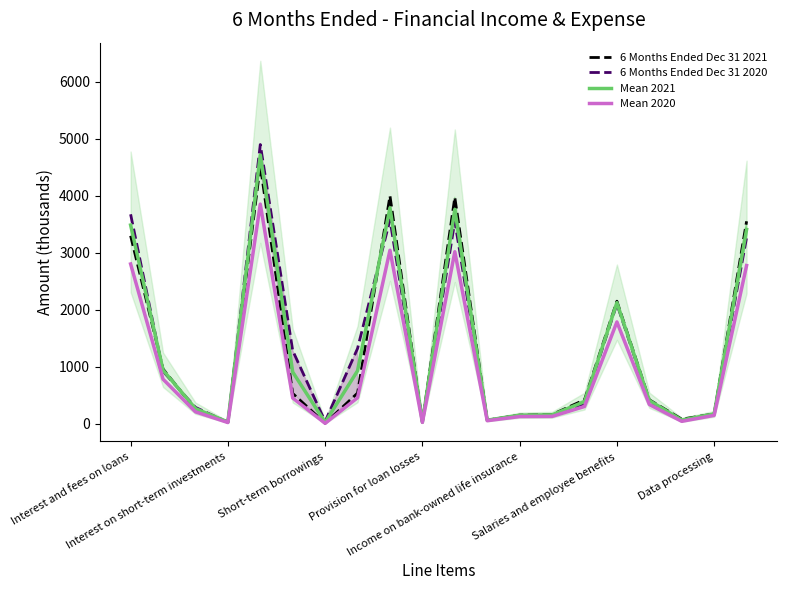

True or false: Mean 2021 and Mean 2020 intersect in this chart.

False